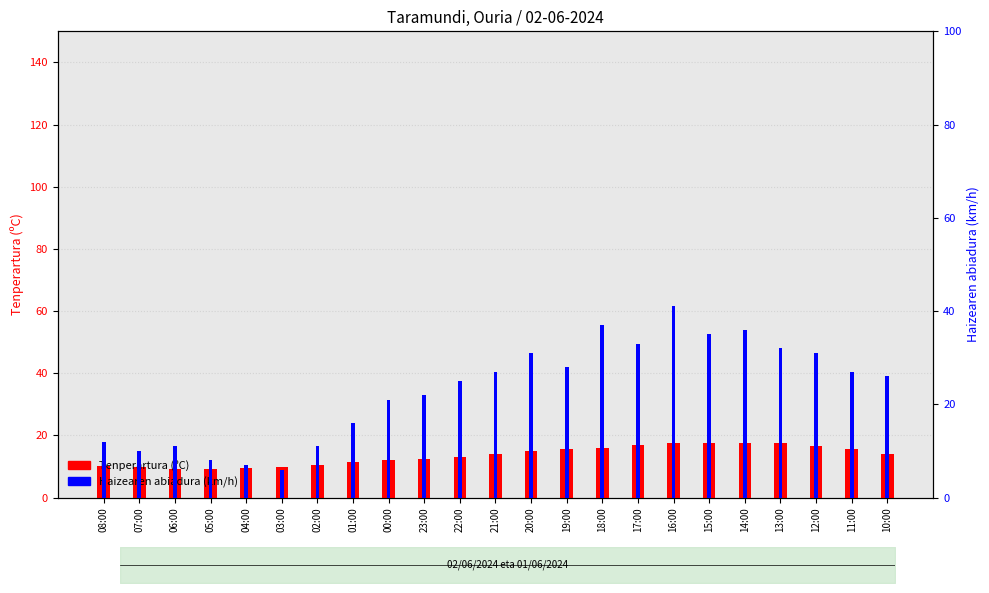

How many groups of bars are there?

23